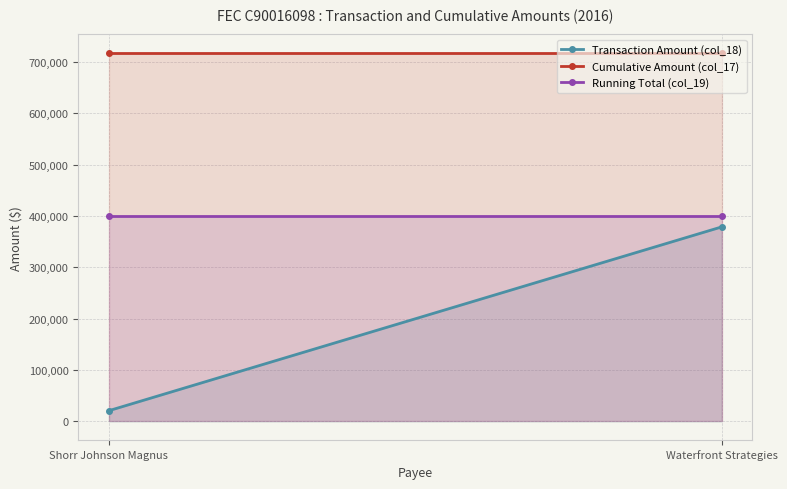

The value of Cumulative Amount (col_17) at Waterfront Strategies is 948303.9. True or false?

False